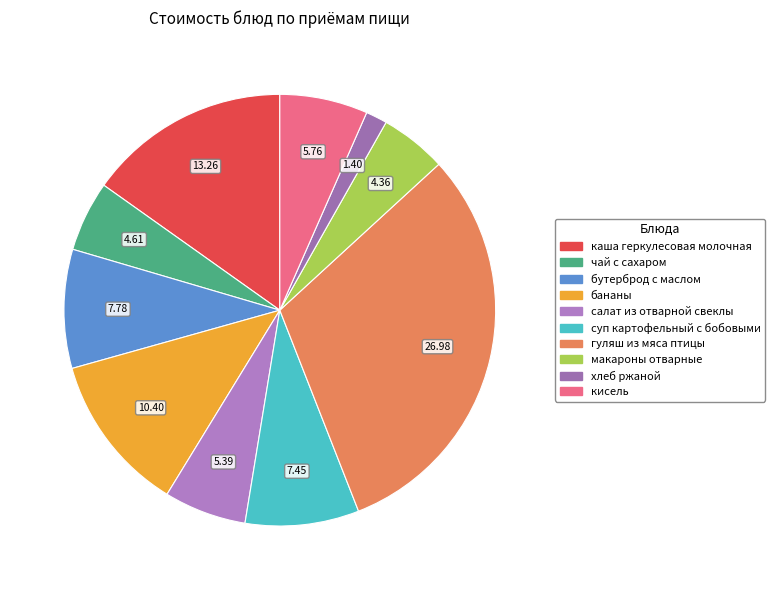

Count the number of slices in the pie.

10